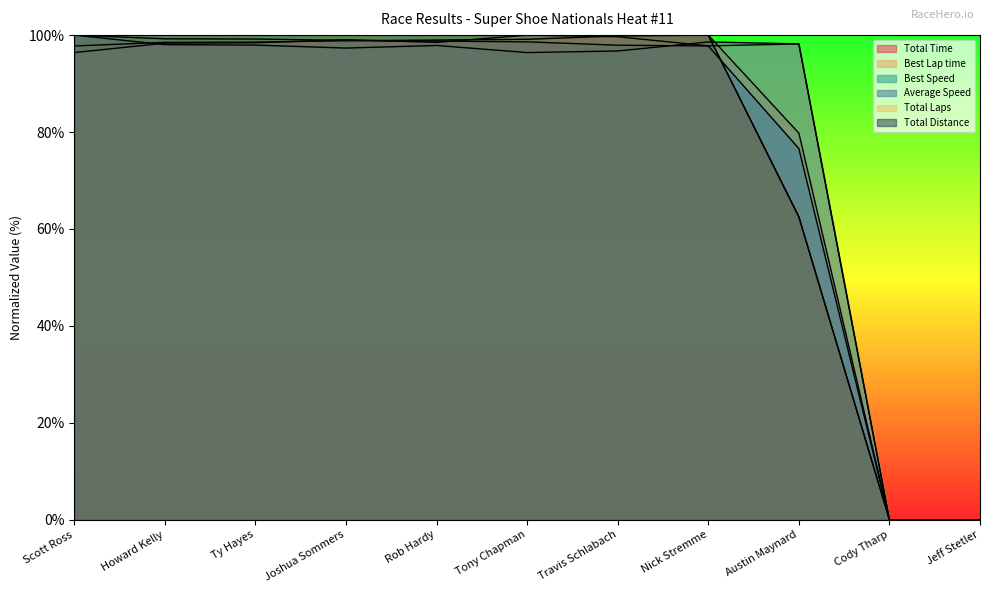

At which category does the chart reach its peak across all series?

Nick Stremme